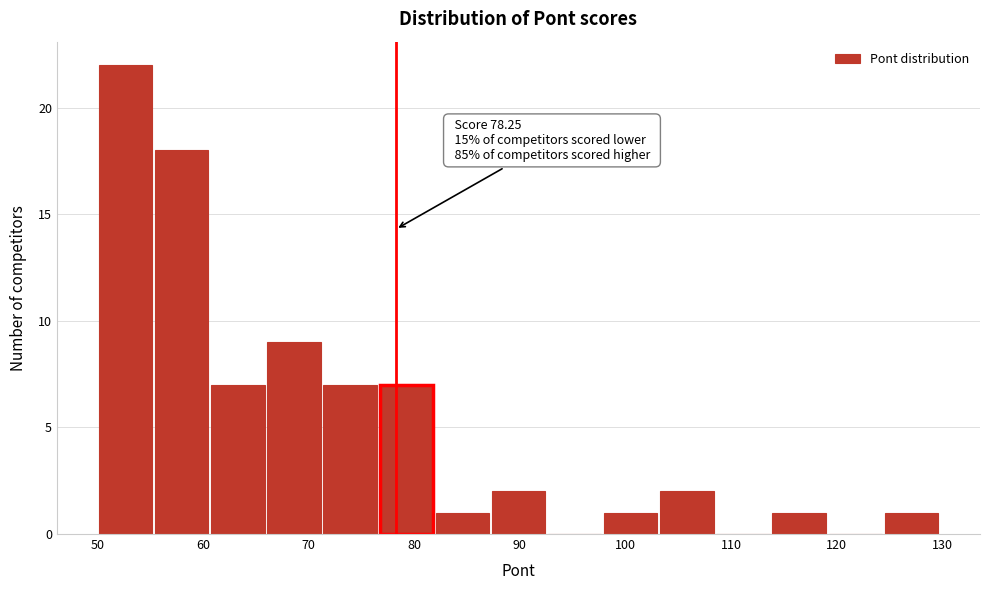

Which range on the x-axis has the tallest bar?

50 to 55